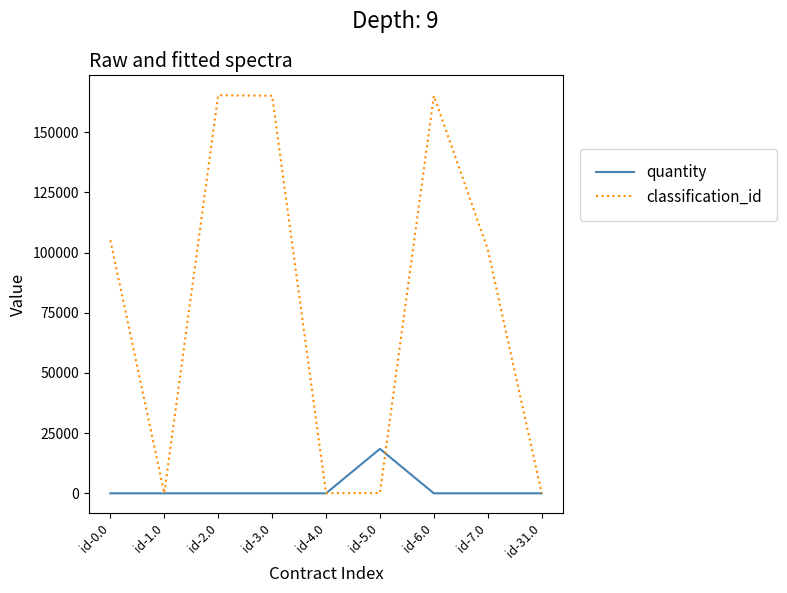

Is this an area chart (filled region under the line)?

No